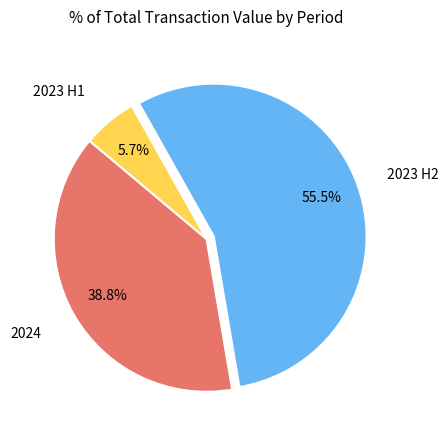

Is there a majority slice in this chart?

Yes